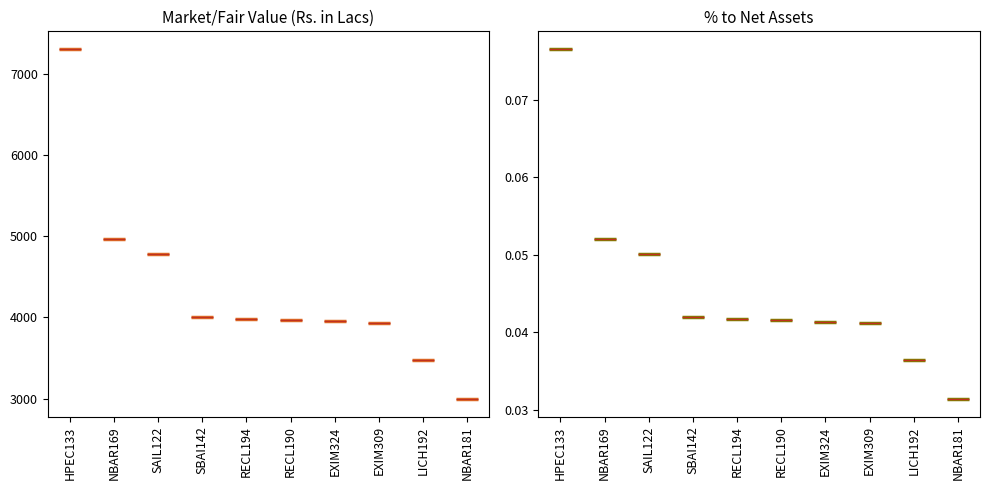

What is the label of the 10th bar from the right?

HPEC133